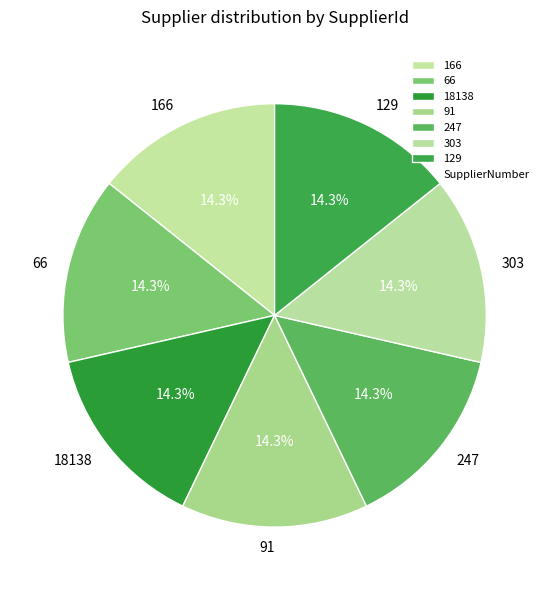

What portion of the pie excludes 247?

85.7%